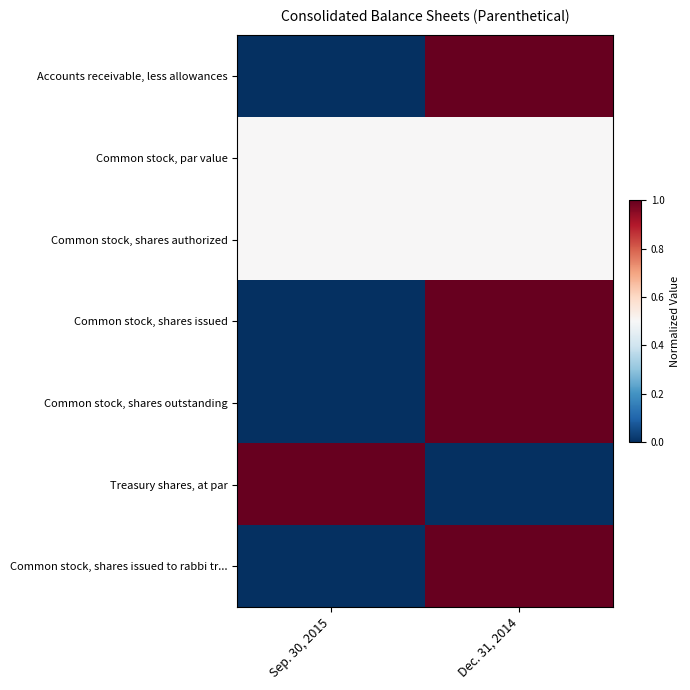

Reading left to right, transcribe all the data shown in this chart.

Accounts receivable, less allowances: Sep. 30, 2015=0.0	Dec. 31, 2014=1.0
Common stock, par value: Sep. 30, 2015=0.5	Dec. 31, 2014=0.5
Common stock, shares authorized: Sep. 30, 2015=0.5	Dec. 31, 2014=0.5
Common stock, shares issued: Sep. 30, 2015=0.0	Dec. 31, 2014=1.0
Common stock, shares outstanding: Sep. 30, 2015=0.0	Dec. 31, 2014=1.0
Treasury shares, at par: Sep. 30, 2015=1.0	Dec. 31, 2014=0.0
Common stock, shares issued to rabbi tr...: Sep. 30, 2015=0.0	Dec. 31, 2014=1.0